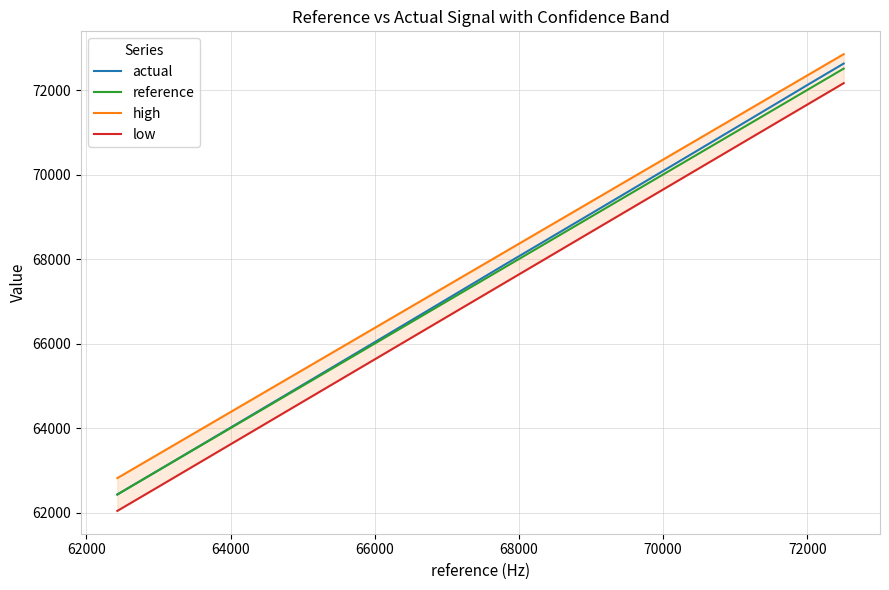

How many data points in reference are above 67800?

11